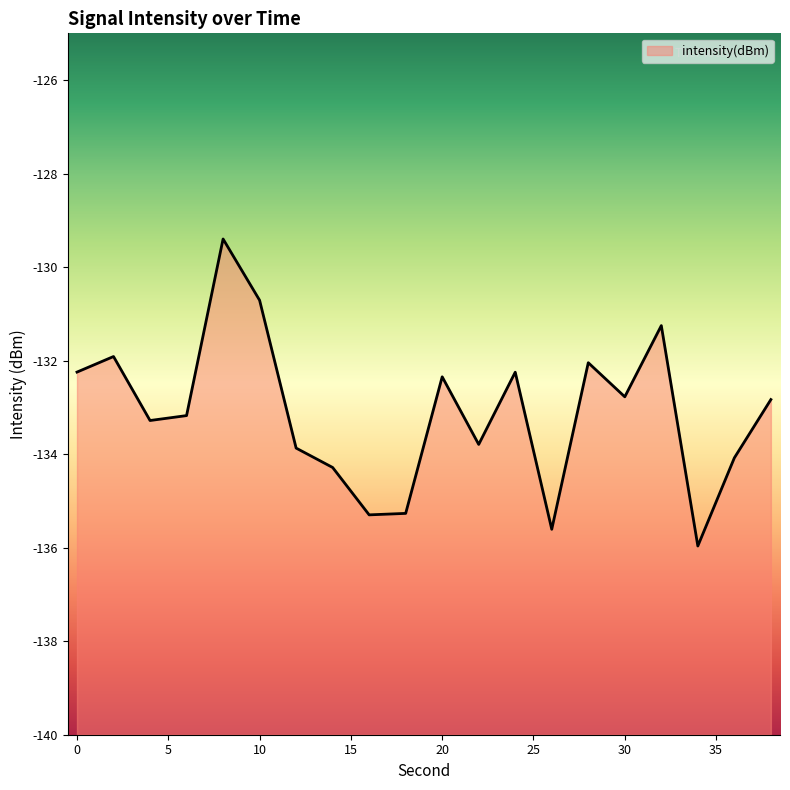

How many interior local valleys (lower than both neighbors) does the data have?

6